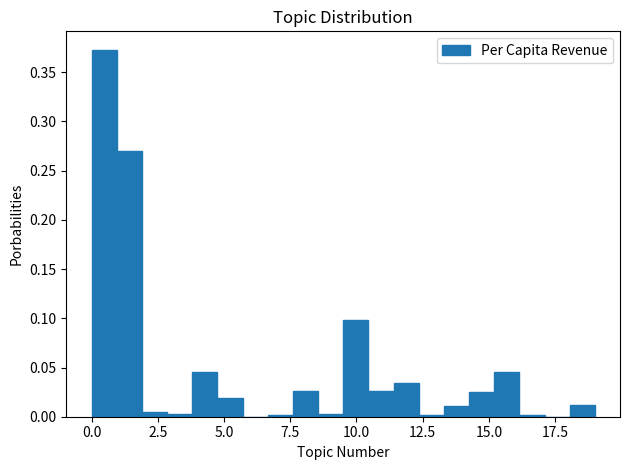

Read against the x-axis, roughly where is the centre of the tallest bar?

0.5